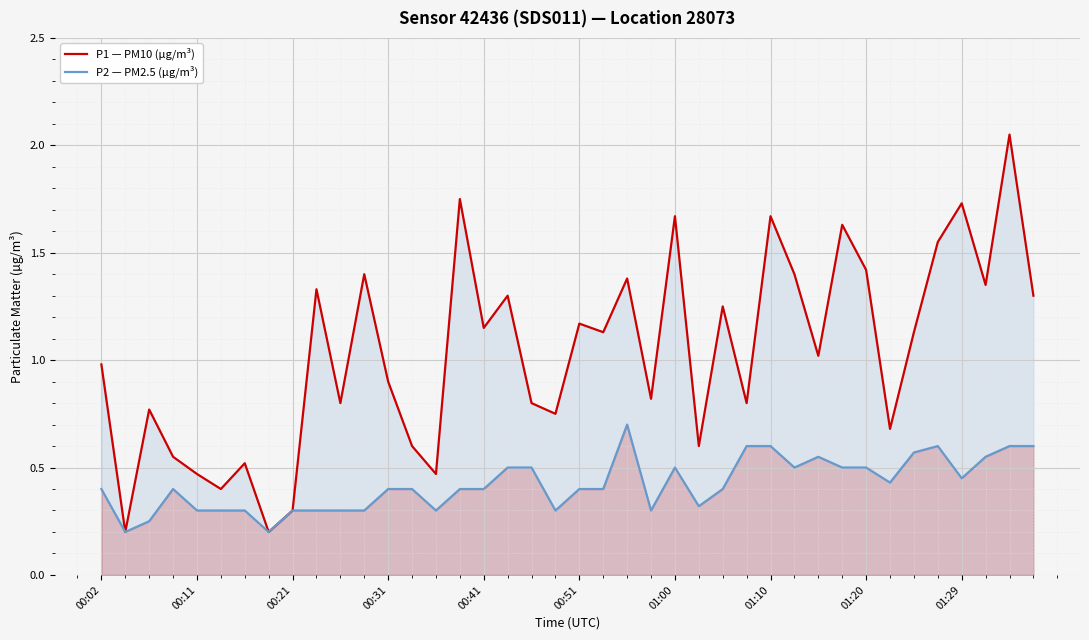

At which label is P1 — PM10 (µg/m³) closest to 1?

00:02